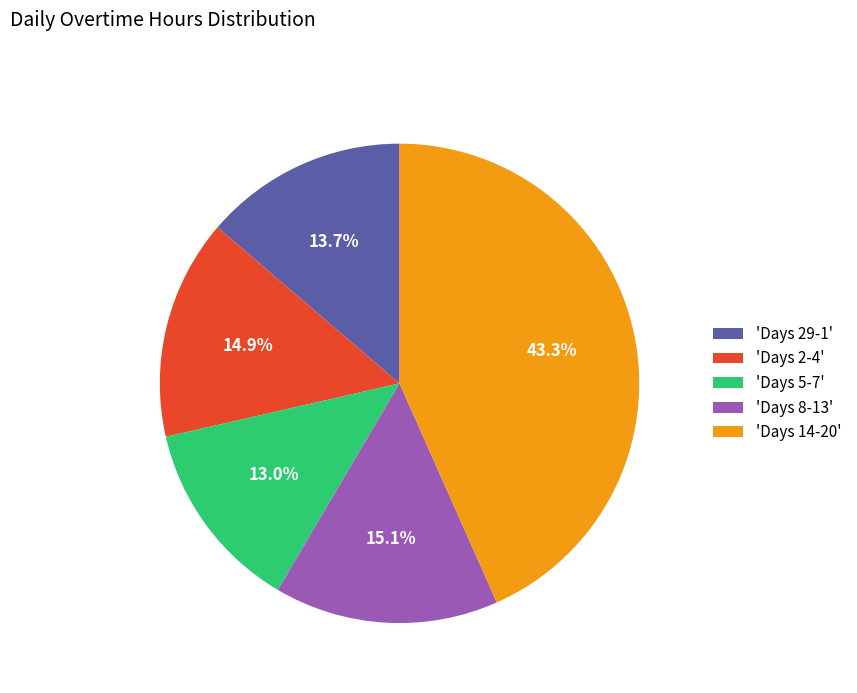

Is there any slice that represents more than half of the pie?

No